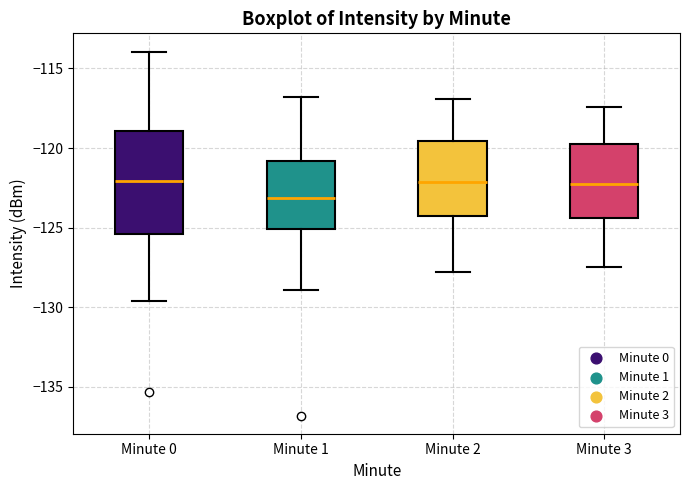

Reading left to right, read every box against the y-axis: the position of its median line, the range the box covers, and the ends of its whiskers. The values are not printed on the chart, so give them approximately, as read against the axis.

Minute 0: median -122.0, box -125.5 to -119.0, whiskers -129.5 to -114.0
Minute 1: median -123.0, box -125.0 to -121.0, whiskers -129.0 to -117.0
Minute 2: median -122.0, box -124.5 to -119.5, whiskers -128.0 to -117.0
Minute 3: median -122.0, box -124.5 to -119.5, whiskers -127.5 to -117.5